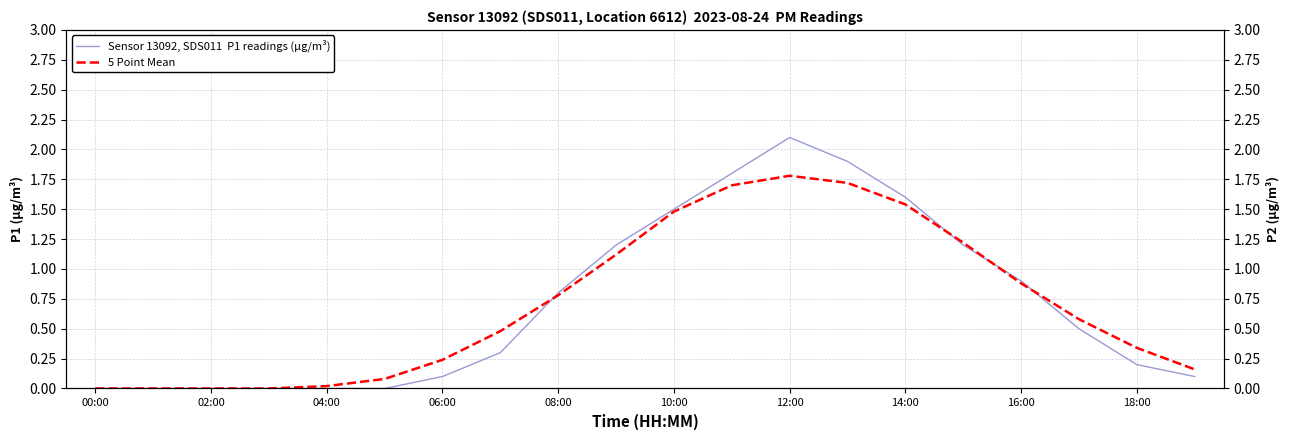

Reading left to right, extract all data points from this chart.

Sensor 13092, SDS011  P1 readings (µg/m³): 0.0	0.0	0.0	0.0	0.0	0.0	0.1	0.3	0.8	1.2	1.5	1.8	2.1	1.9	1.6	1.2	0.9	0.5	0.2	0.1
5 Point Mean: 0.0	0.0	0.0	0.0	0.0	0.1	0.2	0.5	0.8	1.1	1.5	1.7	1.8	1.7	1.5	1.2	0.9	0.6	0.3	0.2